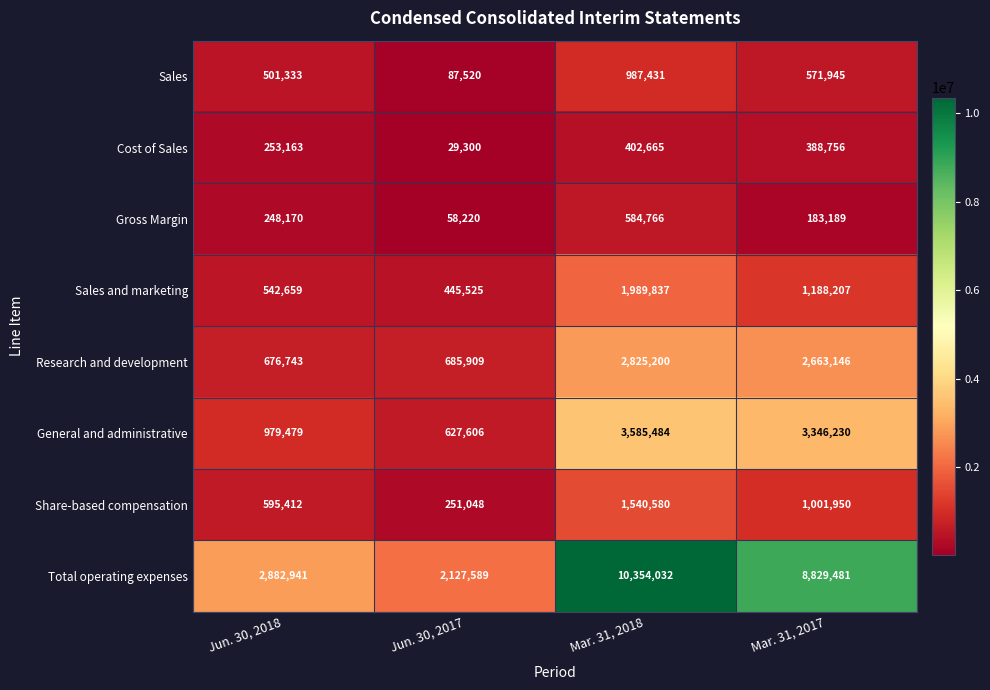

Which series has the largest range (max minus min)?

Total operating expenses